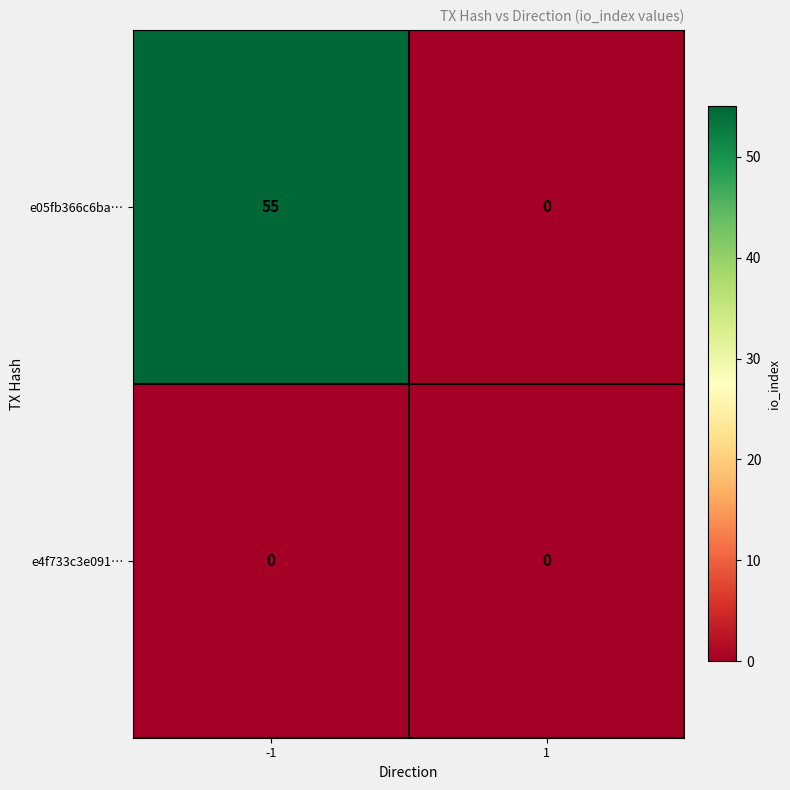

What value does the e05fb366c6ba… series have at -1, to the nearest 5?

55